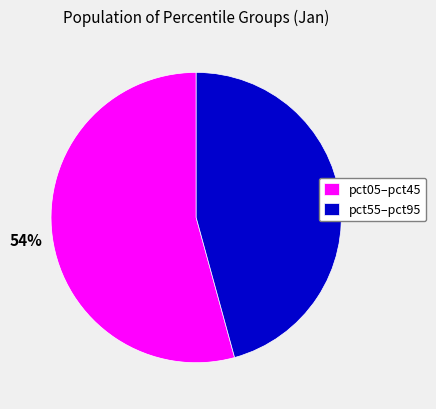

Combined, do pct05–pct45 and pct55–pct95 account for over 50%?

Yes